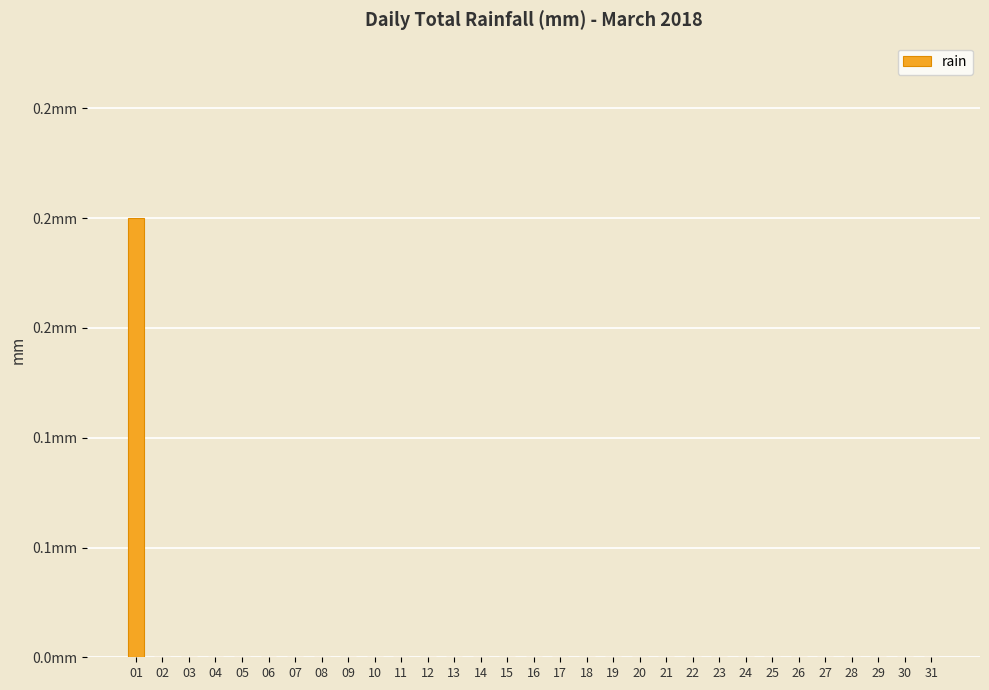

Are the bars horizontal?

No